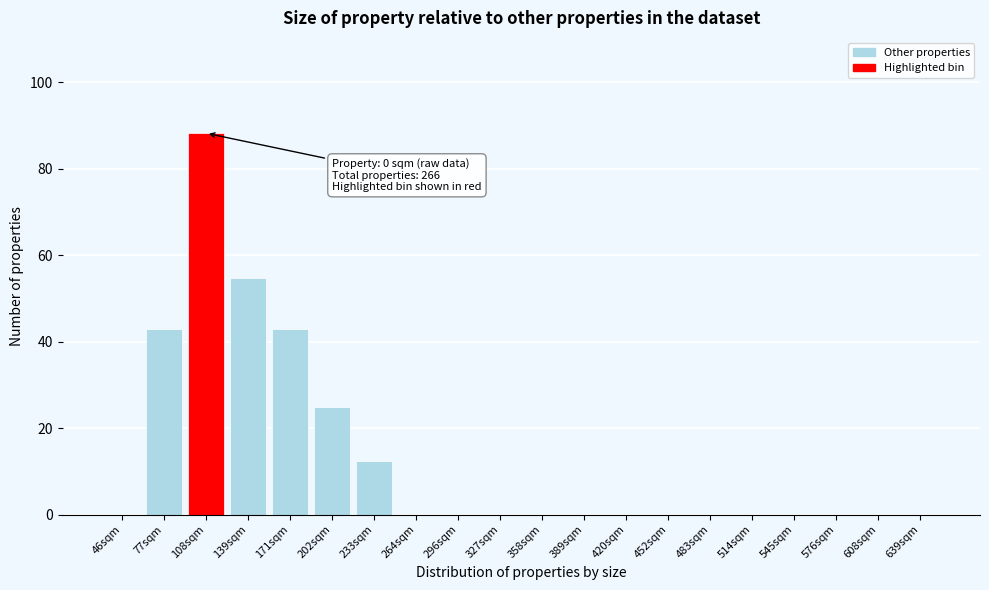

Reading right to left, transcribe all the data shown in this chart.

639sqm=0.0	608sqm=0.0	576sqm=0.0	545sqm=0.0	514sqm=0.0	483sqm=0.0	452sqm=0.0	420sqm=0.0	389sqm=0.0	358sqm=0.0	327sqm=0.0	296sqm=0.0	264sqm=0.0	233sqm=12.4	202sqm=24.8	171sqm=42.9	139sqm=54.8	108sqm=88.2	77sqm=42.9	46sqm=0.0